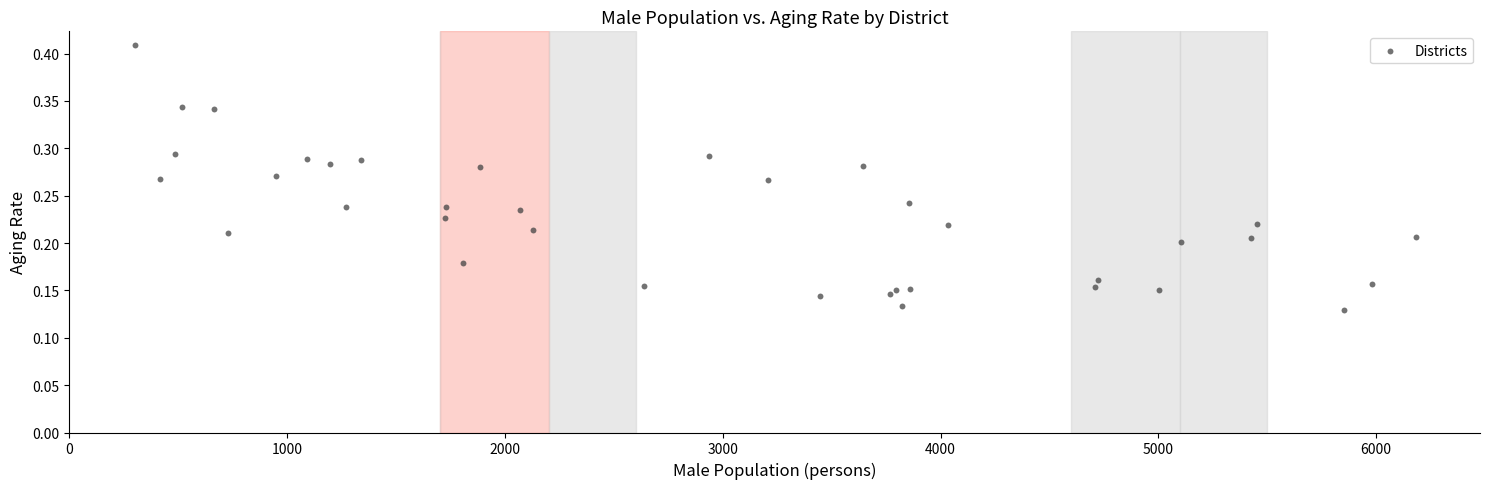

What is the range of X values (max minus min)?

5881.0